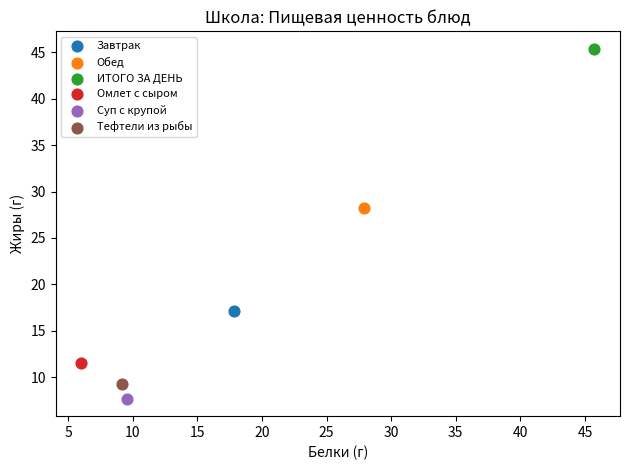

Which series contains the highest Y value?

ИТОГО ЗА ДЕНЬ